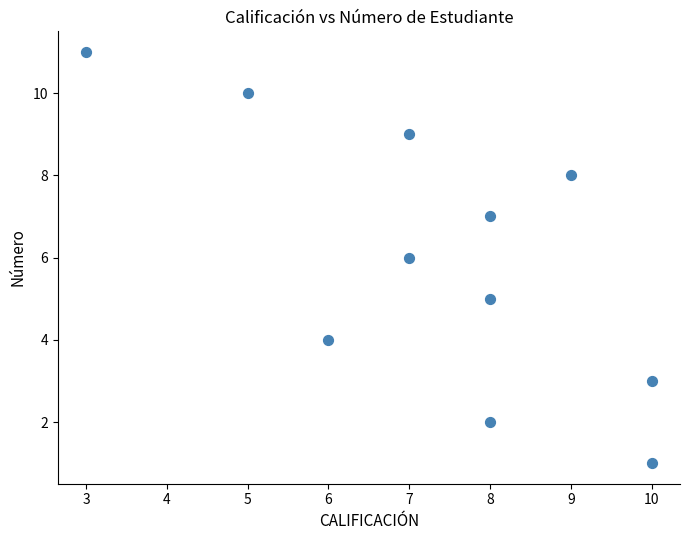

What is the average Y value?

6